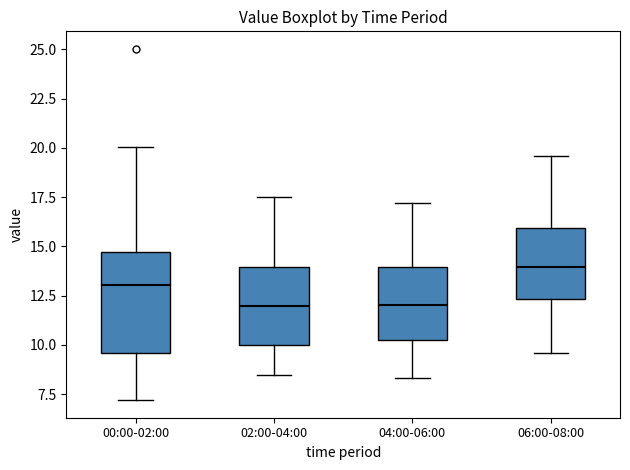

Where does the upper whisker of the box for 00:00-02:00 end on the y-axis? The values are not printed on the chart, so give them approximately, as read against the axis.

20.0